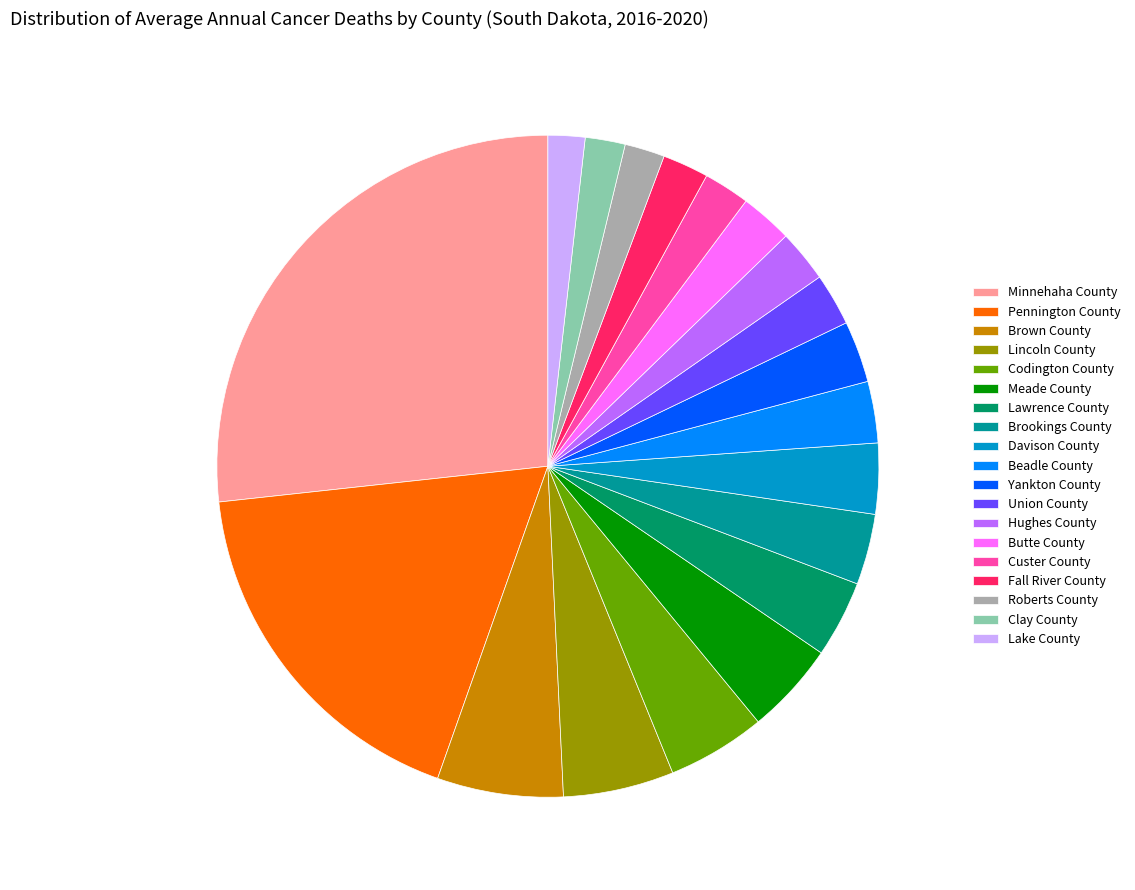

The Fall River County slice represents 2% of the pie. True or false?

True